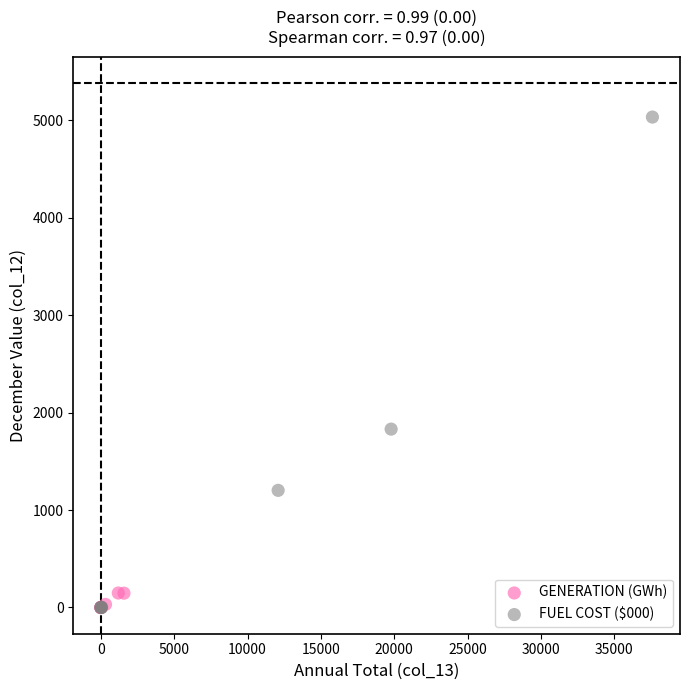

What are all the series names shown in the legend?

GENERATION (GWh), FUEL COST ($000)